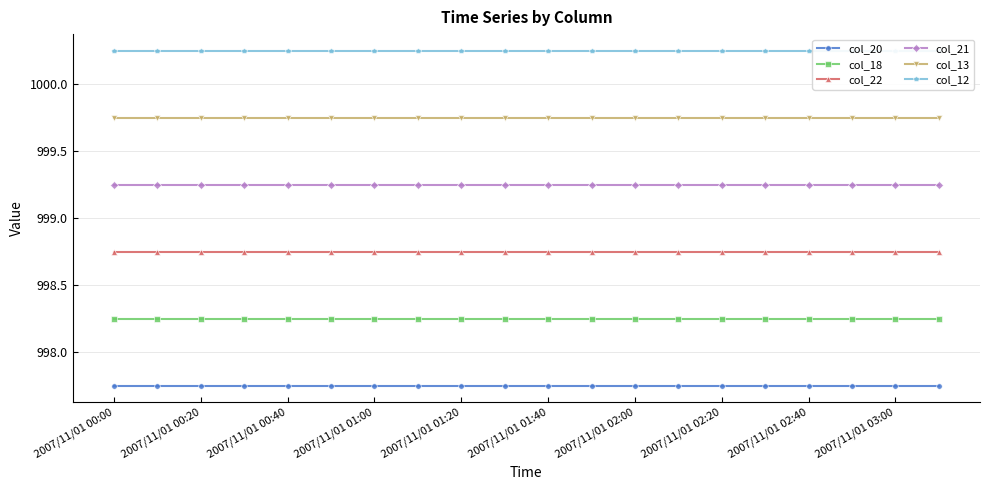

How many lines are shown in the chart?

6